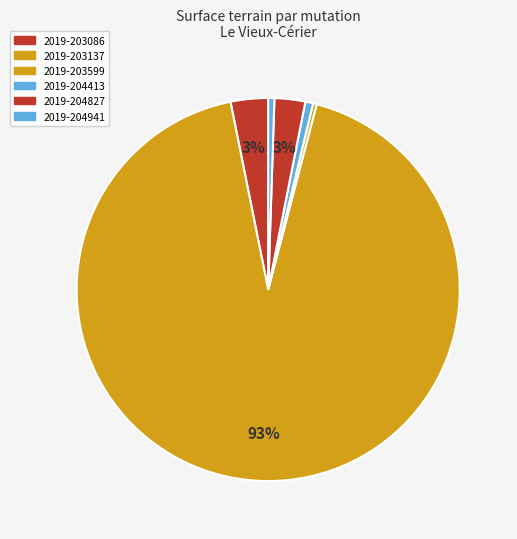

What is the total percentage of 2019-204827 and 2019-204941?

3.0%